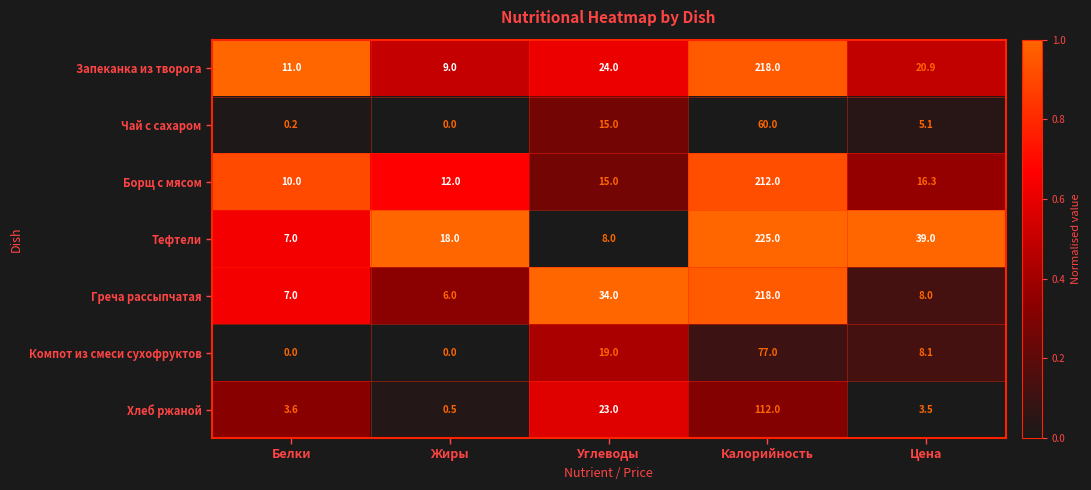

Rank the categories by Чай с сахаром value from lowest to highest.

Жиры, Белки, Цена, Углеводы, Калорийность